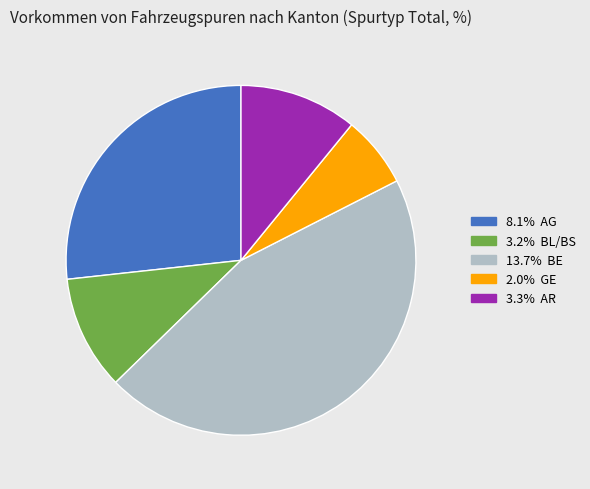

Is there any slice that represents more than half of the pie?

No